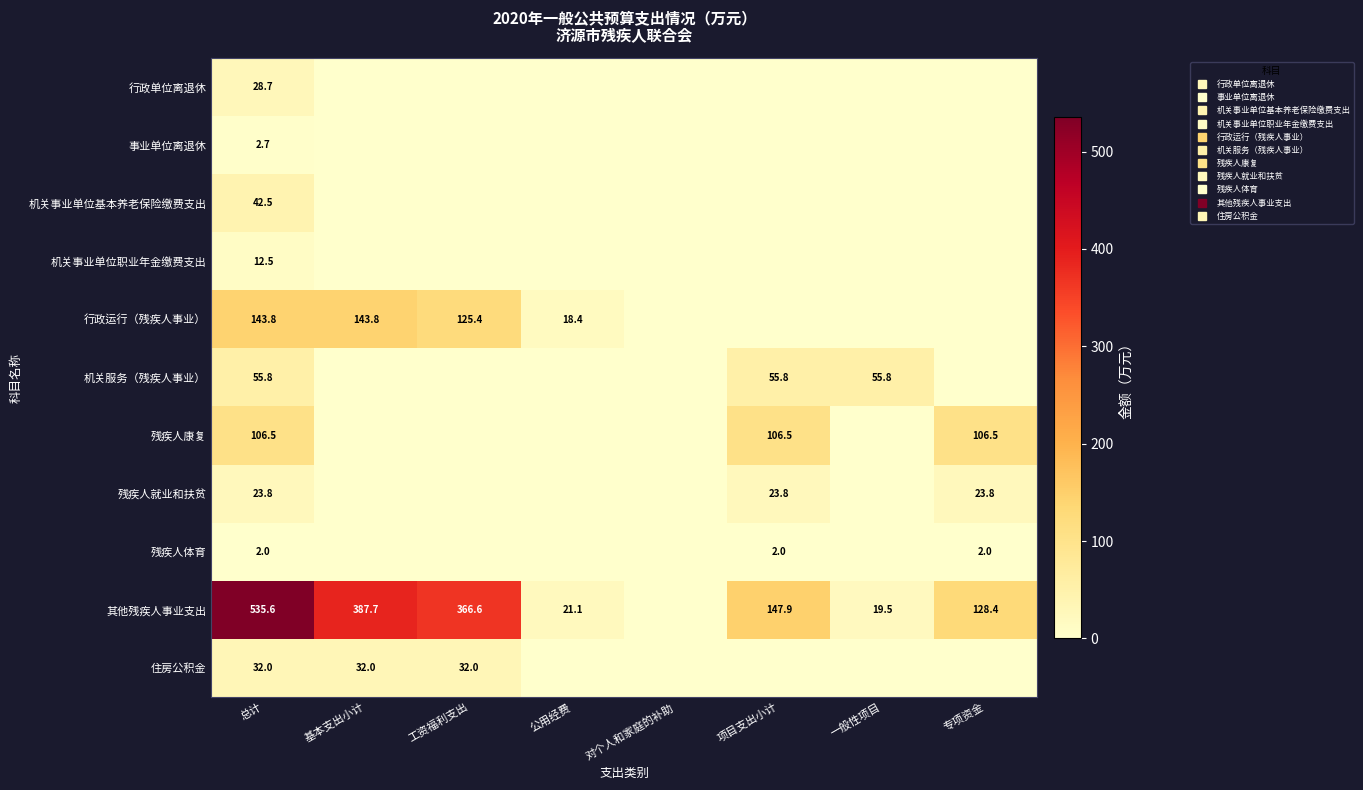

At how many categories does at least one series exceed 532?

1